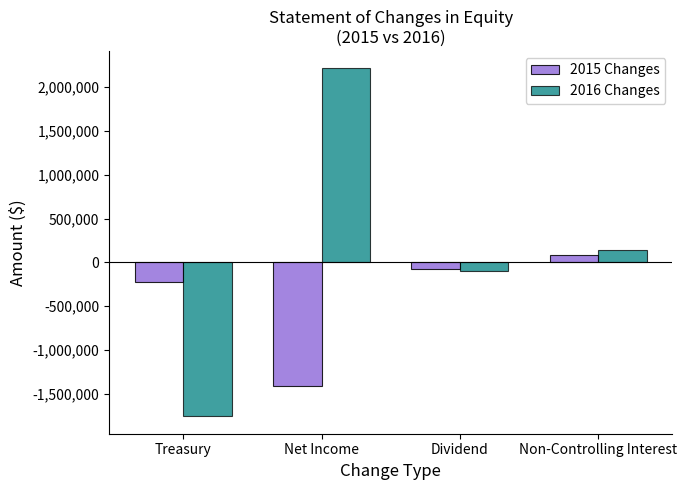

What is the difference between the 2016 Changes values at Dividend and Net Income?

2312288